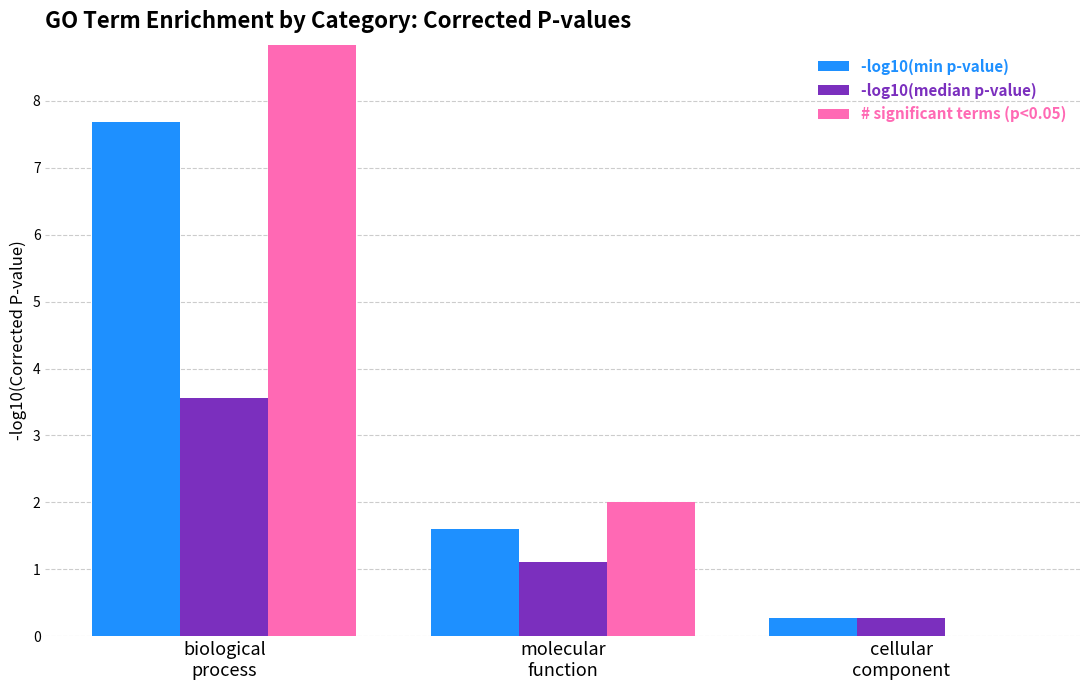

What position from the right is molecular
function?

2